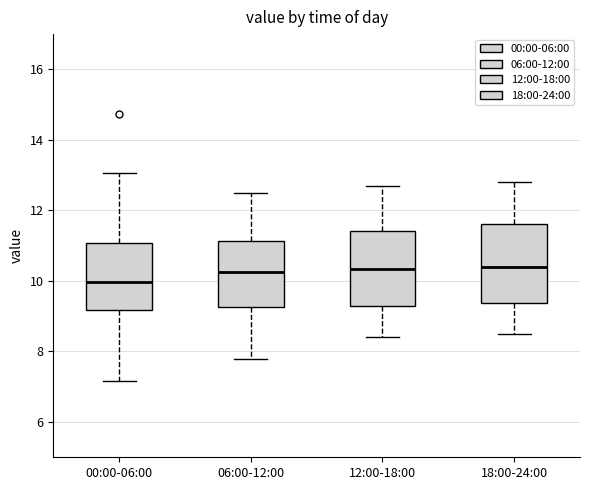

Reading left to right, transcribe this box plot: for each box, give where its median line is, the range the box spans, and where its two whiskers end, as read against the y-axis. The values are not printed on the chart, so give them approximately, as read against the axis.

00:00-06:00: median 10.0, box 9.2 to 11.0, whiskers 7.2 to 13.0
06:00-12:00: median 10.2, box 9.2 to 11.2, whiskers 7.8 to 12.6
12:00-18:00: median 10.4, box 9.4 to 11.4, whiskers 8.4 to 12.8
18:00-24:00: median 10.4, box 9.4 to 11.6, whiskers 8.6 to 12.8